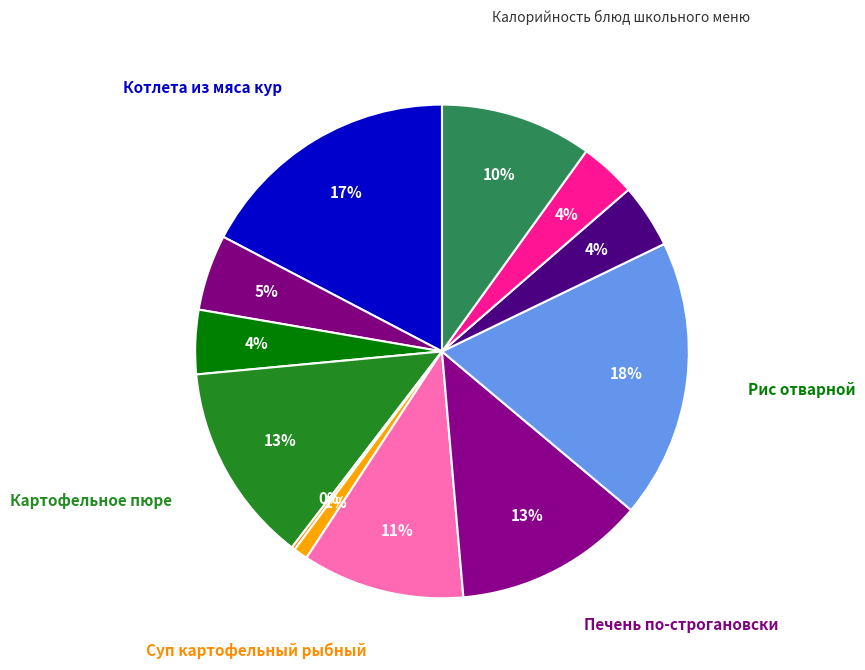

Which category has the biggest portion of the pie?

Рис отварной